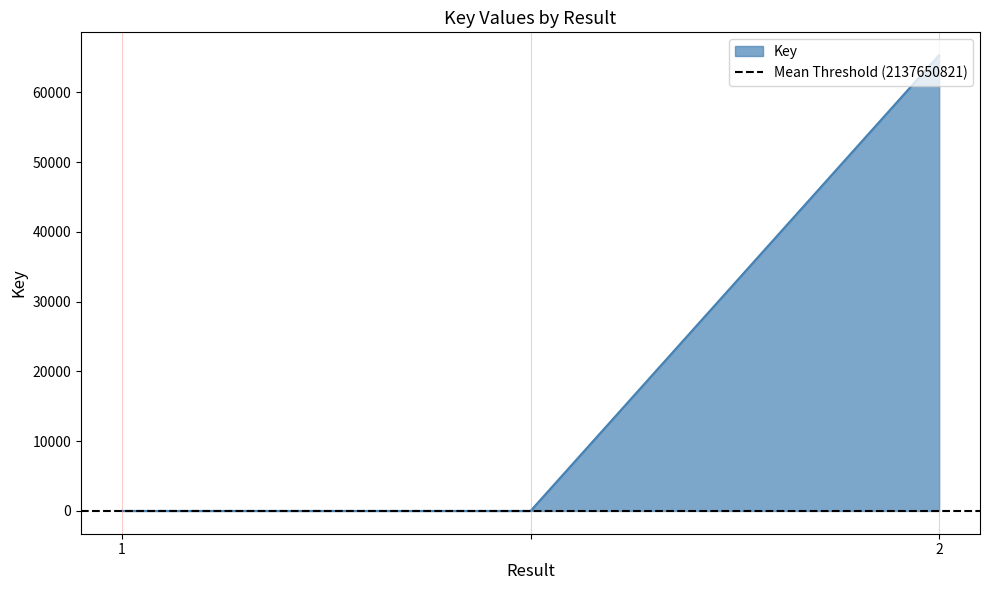

What is the difference between the maximum and minimum values?

65324